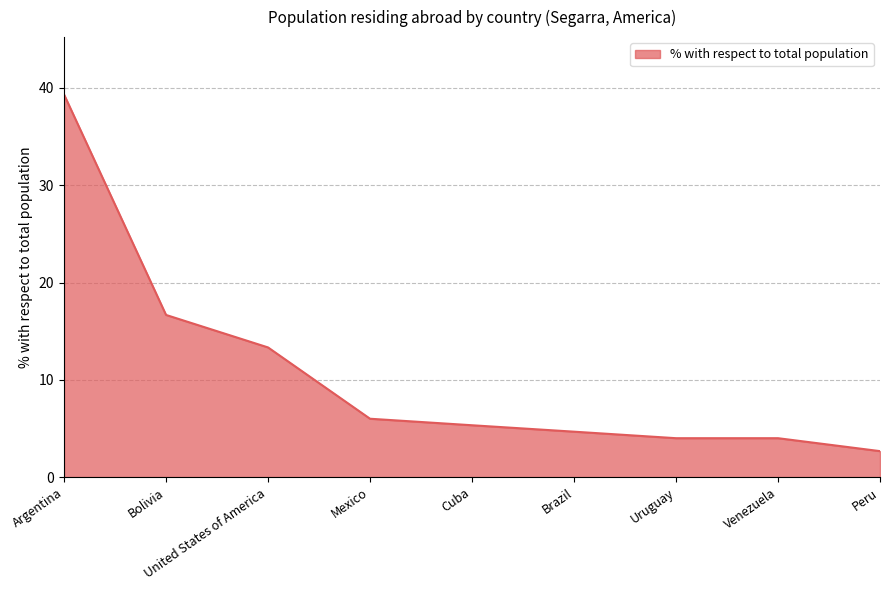

Does the chart display data point markers on the line(s)?

No